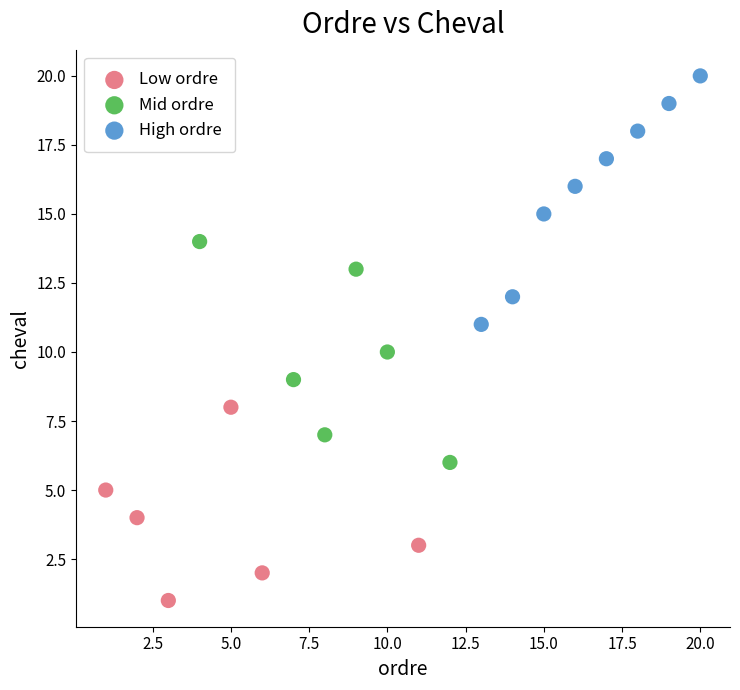

Which series reaches the maximum Y coordinate?

High ordre